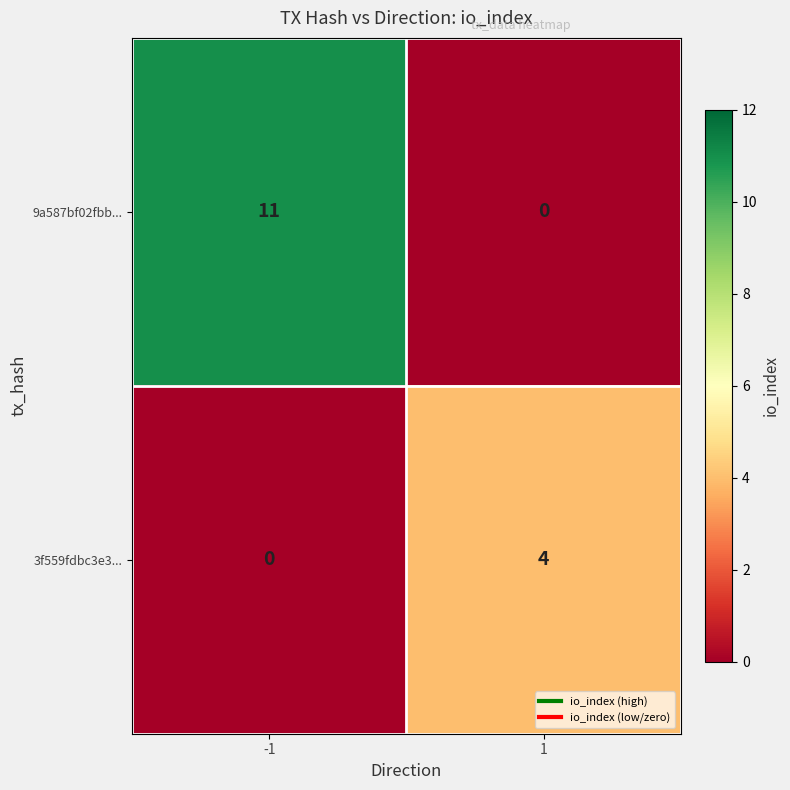

True or false: 3f559fdbc3e3... has a value of 4 at 1.

True